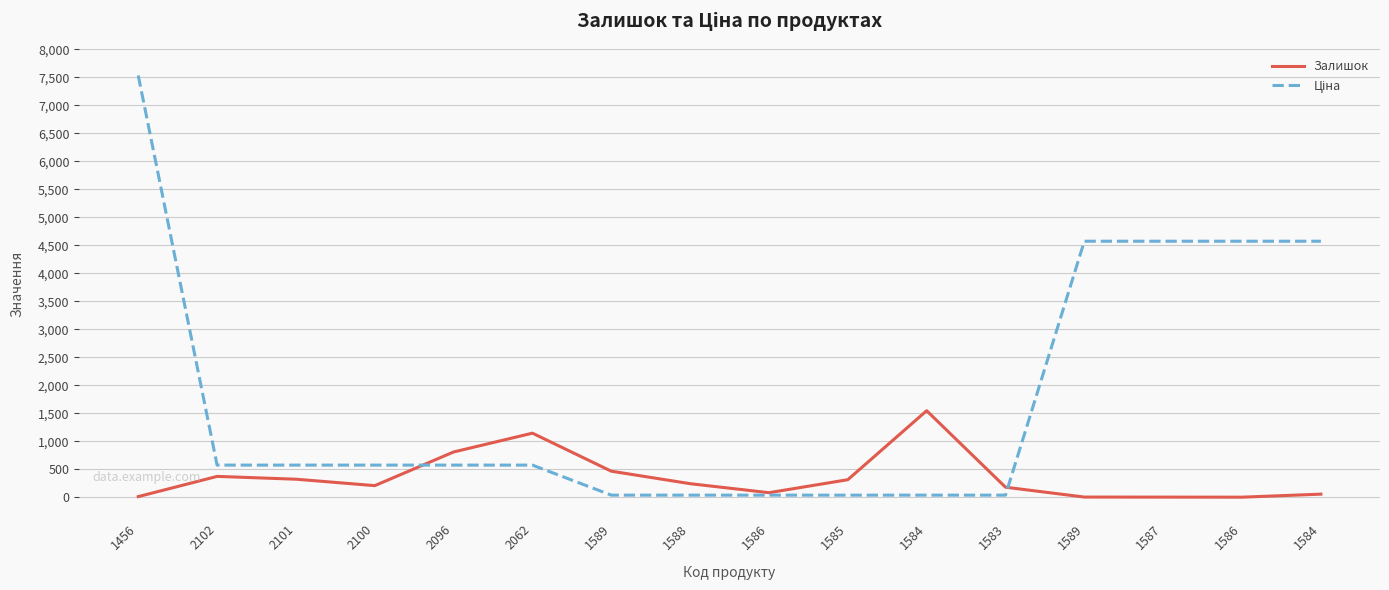

At which label does Ціна first exceed 573?

1456